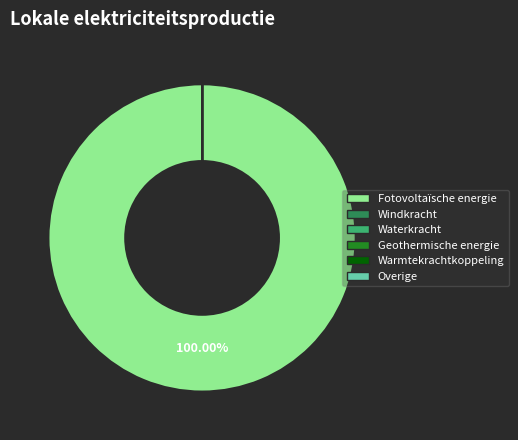

Is there a majority slice in this chart?

Yes